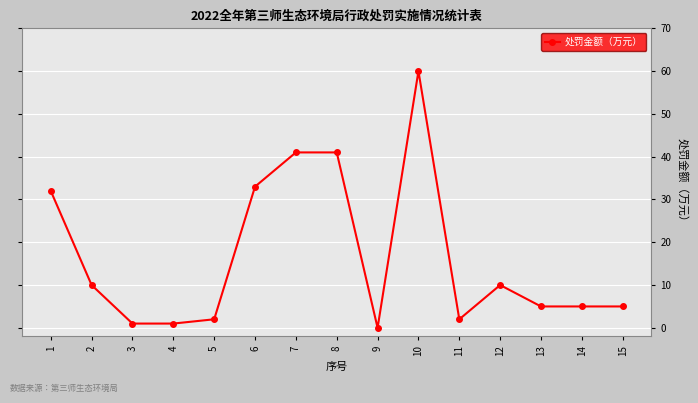

What is the difference between the maximum and second lowest values?

59